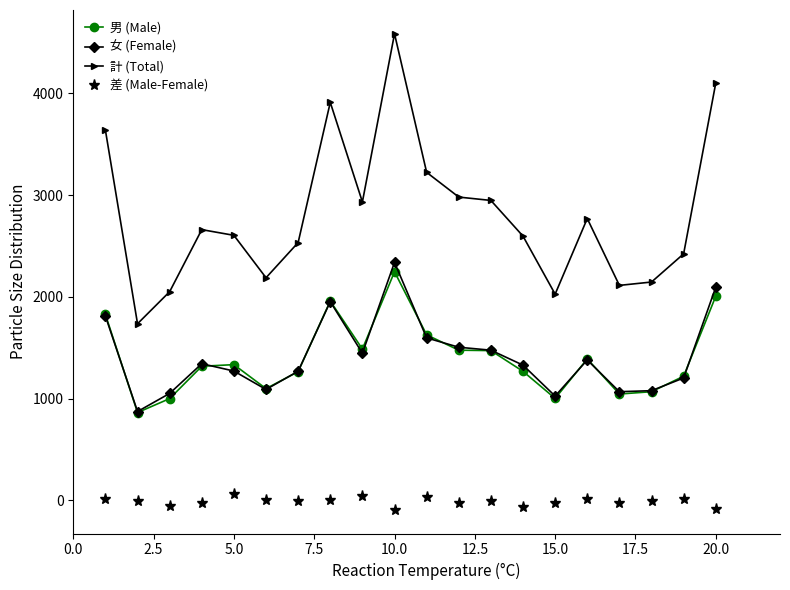

What are all the series names shown in the legend?

男 (Male), 女 (Female), 計 (Total), 差 (Male-Female)